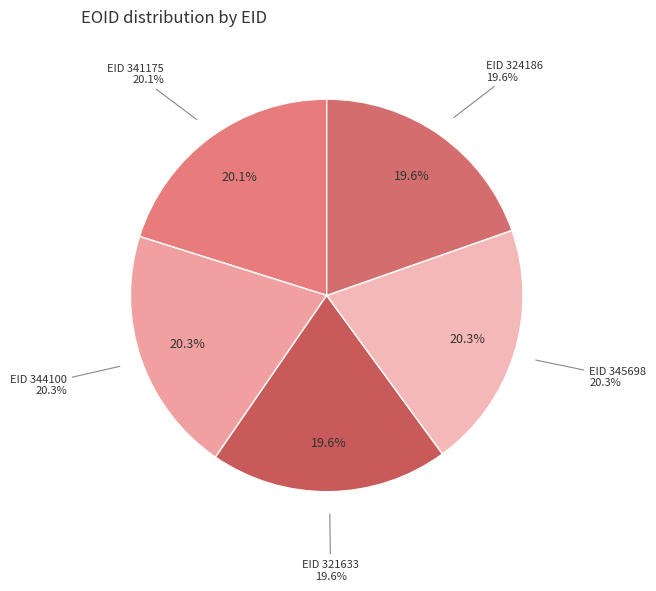

How many slices are in this pie chart?

5